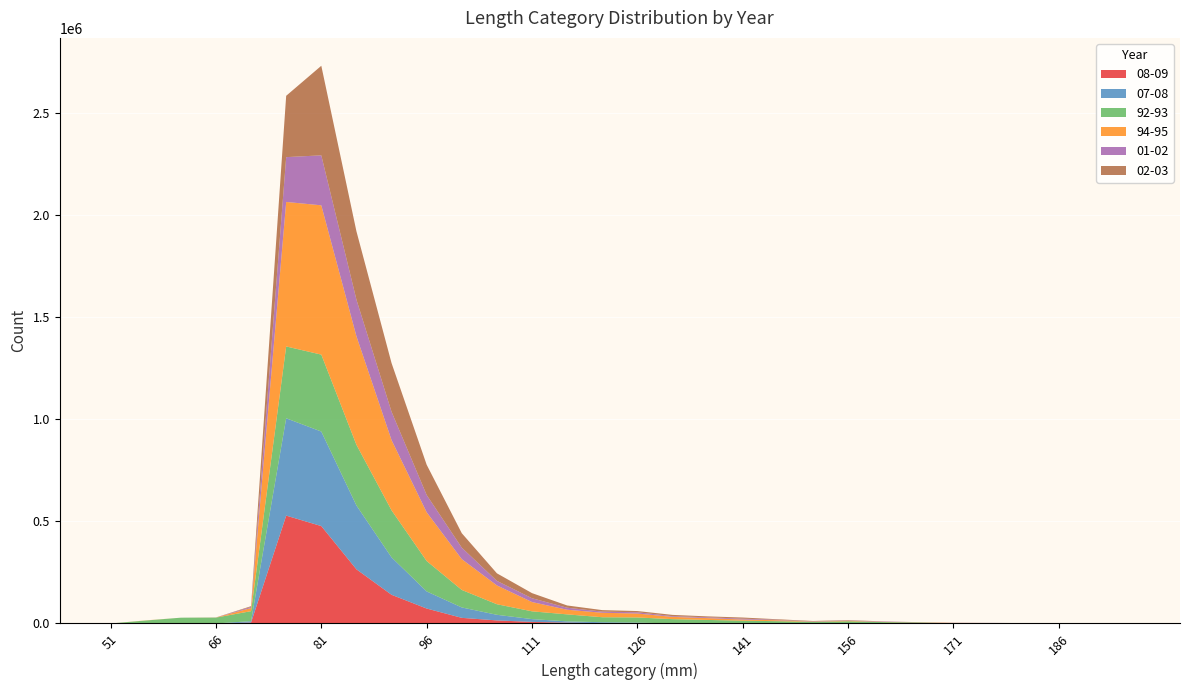

Reading left to right, list all the values displayed in this chart.

08-09: 51=0	56=0	61=0	66=138	71=4381	76=528517	81=477239	86=265421	91=140512	96=73157	101=27484	106=14950	111=7660	116=3952	121=1645	126=1668	131=309	136=464	141=309	146=0	151=0	156=0	161=0	166=0	171=0	176=0	181=0	186=0	191=0	196=0
07-08: 51=0	56=0	61=0	66=0	71=6858	76=476888	81=463226	86=312866	91=183425	96=83821	101=51005	106=27483	111=13676	116=6248	121=4377	126=2462	131=0	136=0	141=264	146=0	151=0	156=0	161=0	166=0	171=0	176=0	181=0	186=0	191=0	196=0
92-93: 51=0	56=14381	61=28320	66=28624	71=49001	76=351965	81=376968	86=297299	91=230535	96=149069	101=85752	106=51776	111=38126	116=34349	121=24488	126=25256	131=20853	136=16792	141=13128	146=11117	151=7783	156=10822	161=6694	166=4838	171=1050	176=2325	181=3	186=62	191=0	196=0
94-95: 51=0	56=718	61=0	66=356	71=15443	76=708149	81=731521	86=532076	91=344141	96=238863	101=150901	106=92215	111=45431	116=22695	121=21909	126=19244	131=11141	136=8973	141=5446	146=4593	151=1180	156=2584	161=770	166=811	171=1674	176=24	181=1528	186=24	191=0	196=0
01-02: 51=0	56=0	61=0	66=212	71=5390	76=219551	81=244891	86=179384	91=138920	96=84482	101=56320	106=22247	111=18667	116=9895	121=5693	126=6173	131=3499	136=3946	141=4376	146=2041	151=1378	156=1523	161=1764	166=551	171=508	176=382	181=325	186=0	191=0	196=0
02-03: 51=0	56=0	61=0	66=177	71=3635	76=300538	81=438894	86=334871	91=238453	96=148383	101=70784	106=37001	111=25037	116=11054	121=7289	126=6039	131=6225	136=4526	141=5545	146=2775	151=1854	156=1583	161=921	166=189	171=271	176=95	181=95	186=19	191=0	196=0